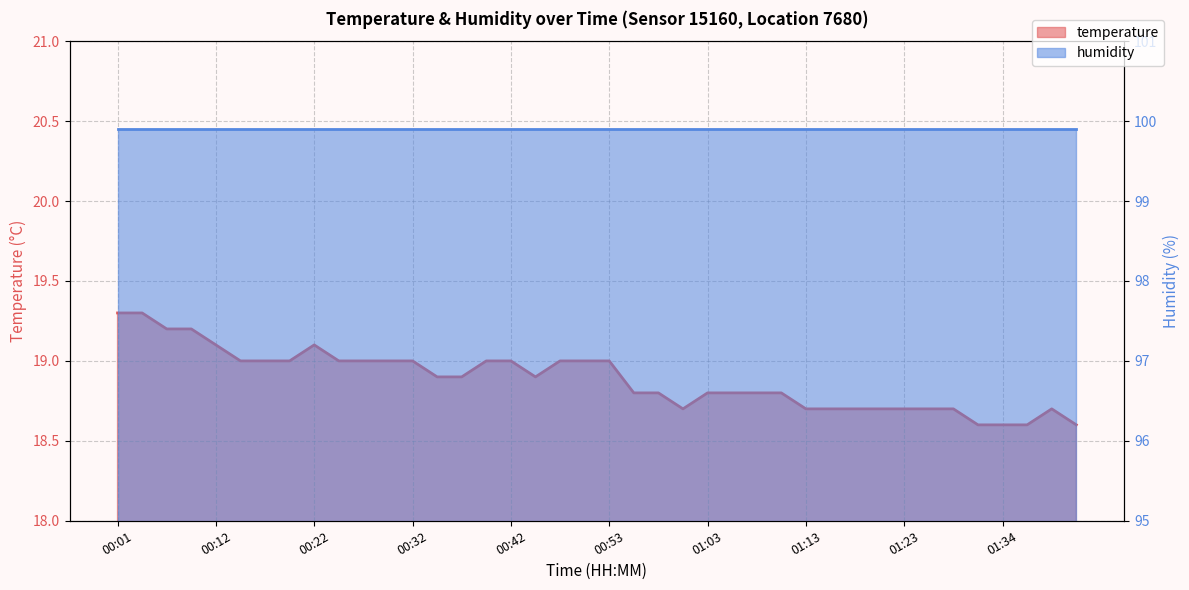

What position from the left is 00:42?

17